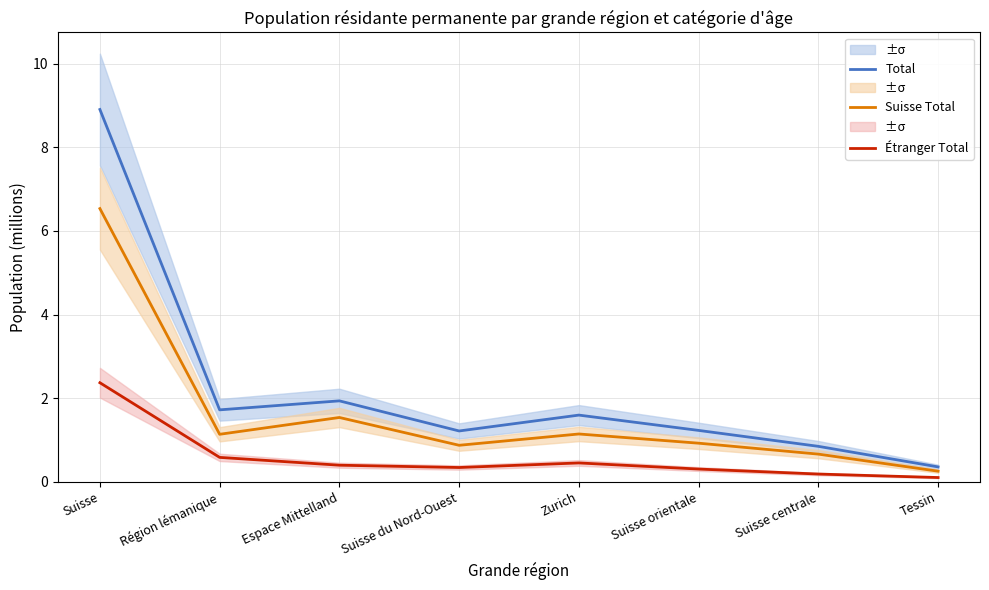

Does the chart have visible grid lines?

Yes